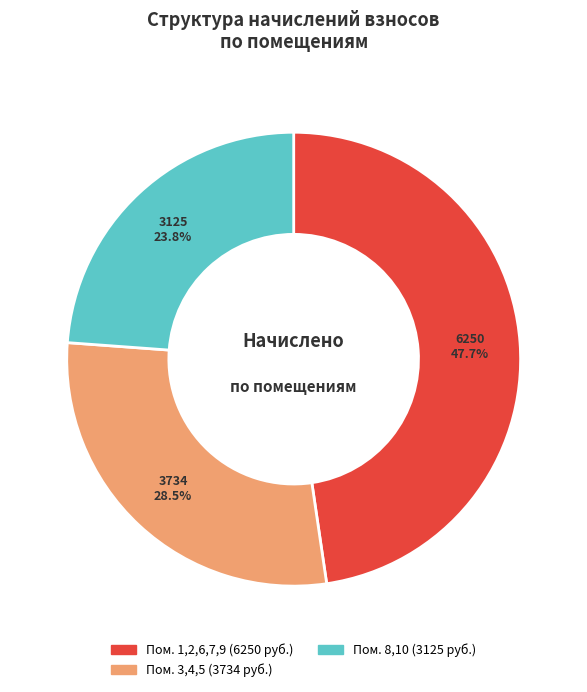

Does any single category account for the majority?

No